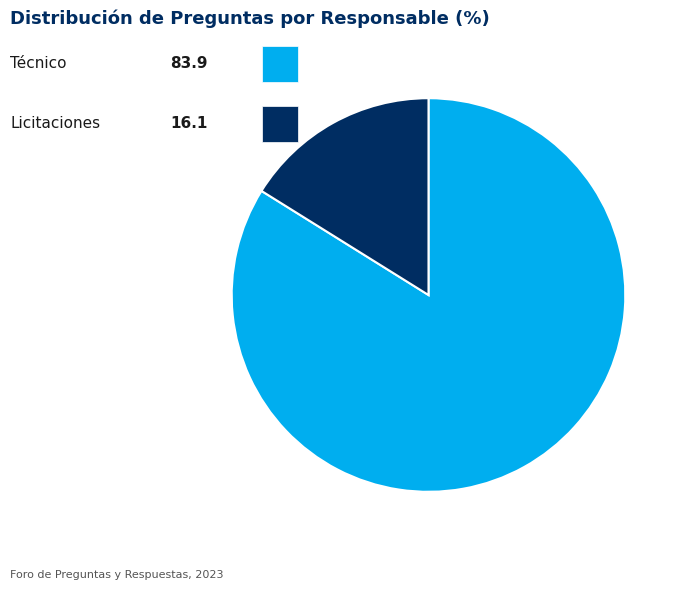

Count the number of slices in the pie.

2